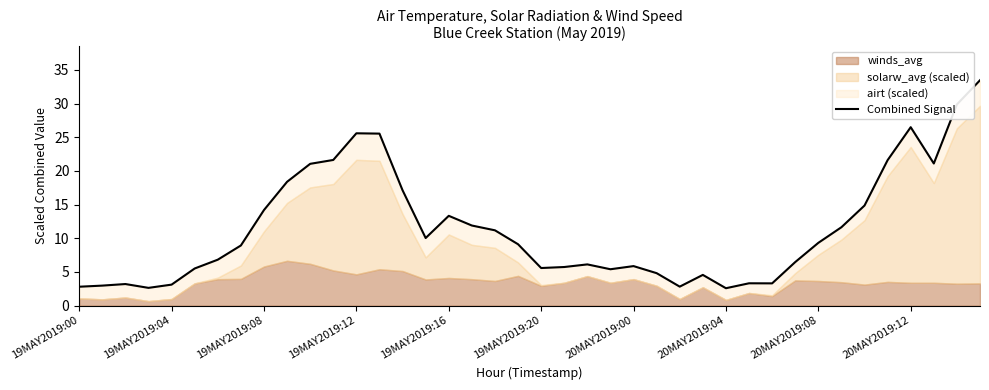

Reading right to left, list all the values displayed in this chart.

33.5	29.9	21.1	26.5	21.6	14.9	11.6	9.3	6.5	3.3	3.3	2.6	4.6	2.8	4.8	5.9	5.4	6.1	5.7	5.6	9.1	11.2	11.9	13.3	10.0	17.1	25.5	25.6	21.6	21.0	18.4	14.2	8.9	6.8	5.5	3.1	2.6	3.2	3.0	2.8